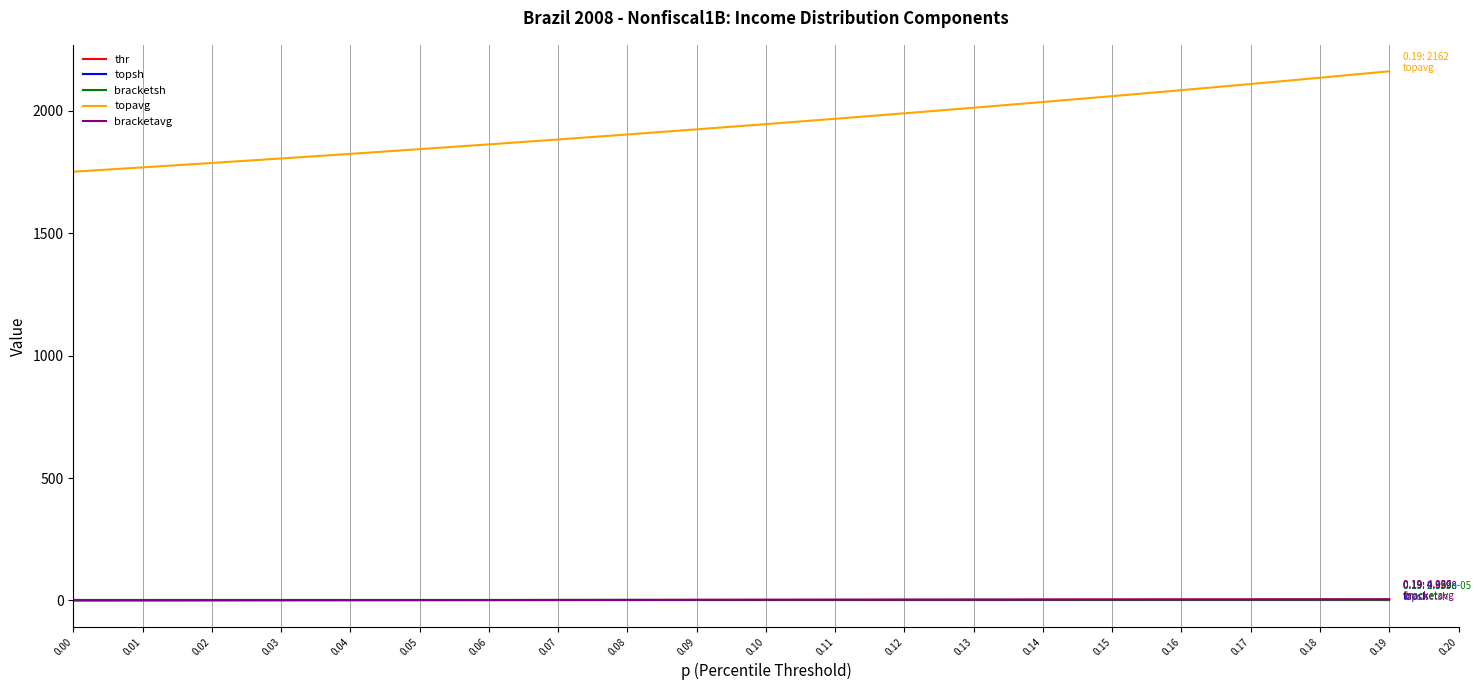

What is the total value across all series at 0.11?

1973.6